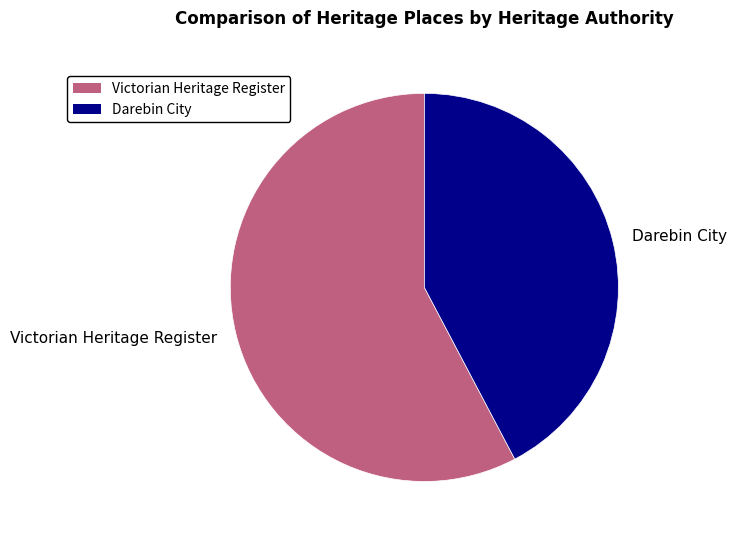

Which has a higher value, Darebin City or Victorian Heritage Register?

Victorian Heritage Register